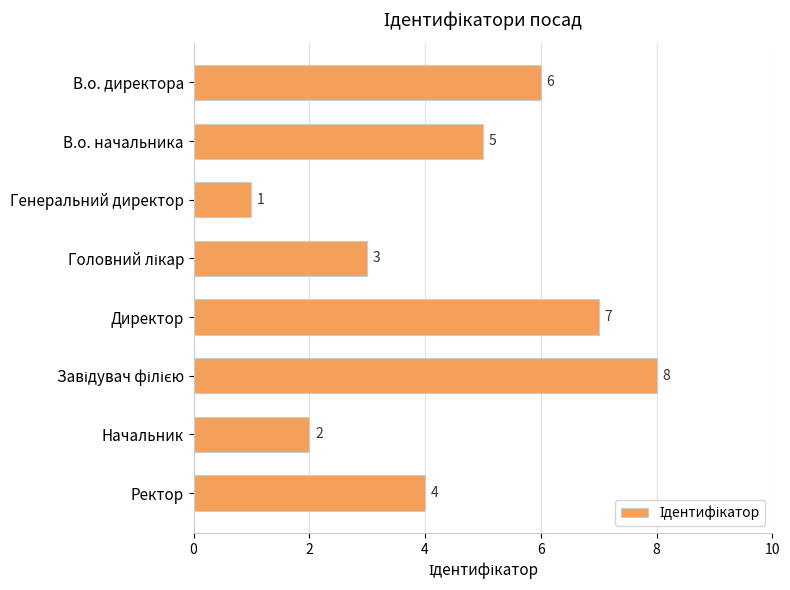

What position from the top is Директор?

5